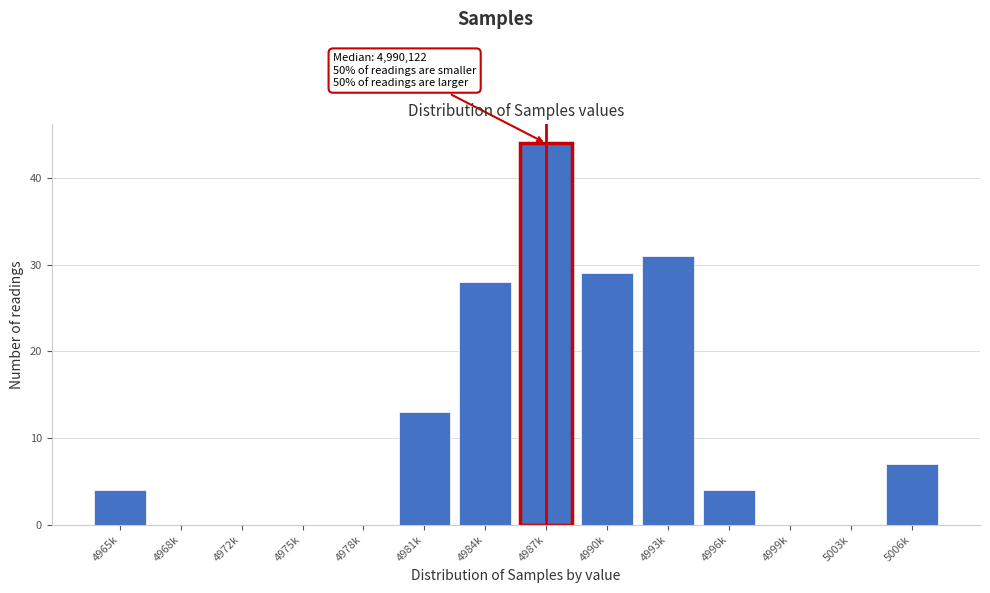

Reading left to right, transcribe all the data shown in this chart.

4965k=4	4968k=0	4972k=0	4975k=0	4978k=0	4981k=13	4984k=28	4987k=44	4990k=29	4993k=31	4996k=4	4999k=0	5003k=0	5006k=7